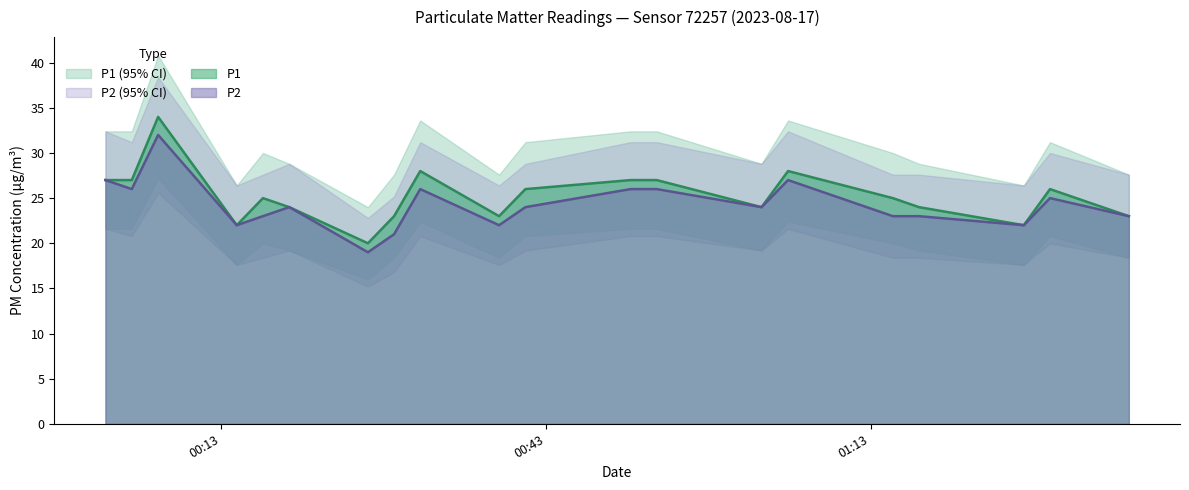

What is the lowest value of the P2 series?

19